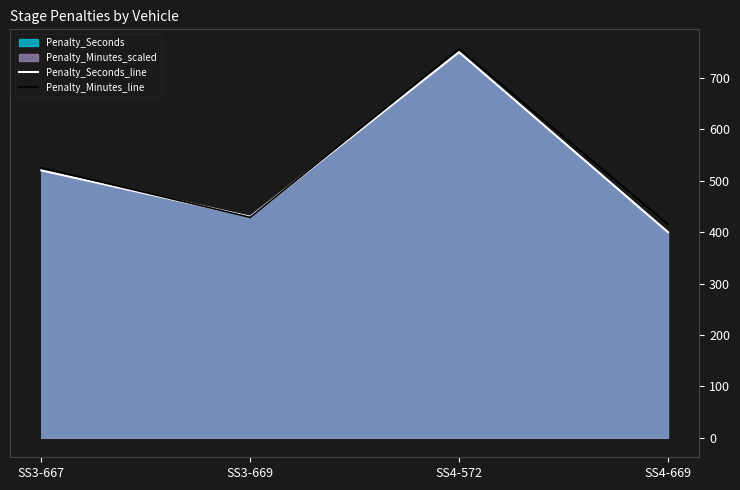

What is the total value across all series at SS3-667?

1045.0